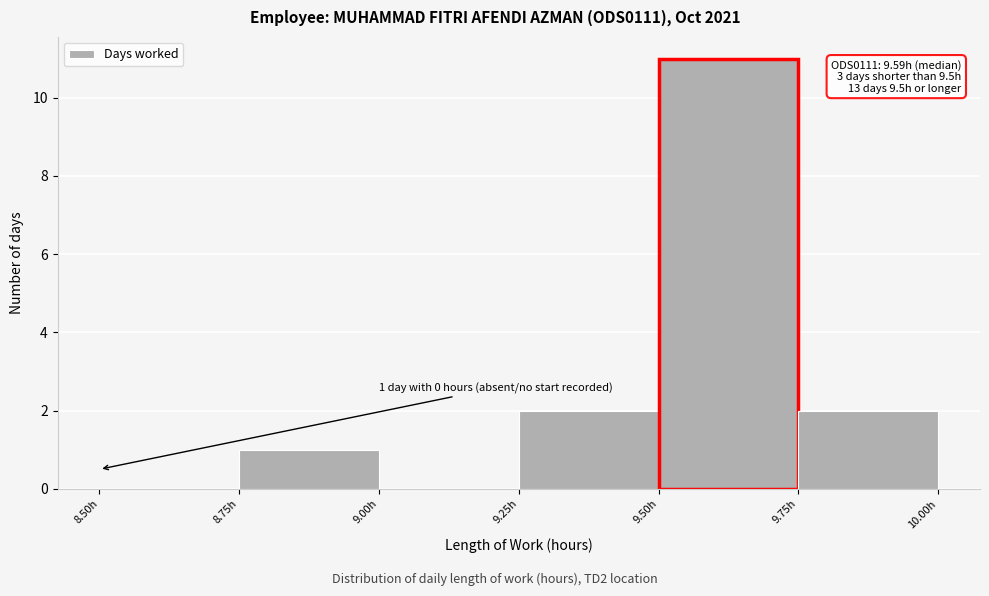

Over which range of the x-axis is the bar tallest?

9.50 to 9.75